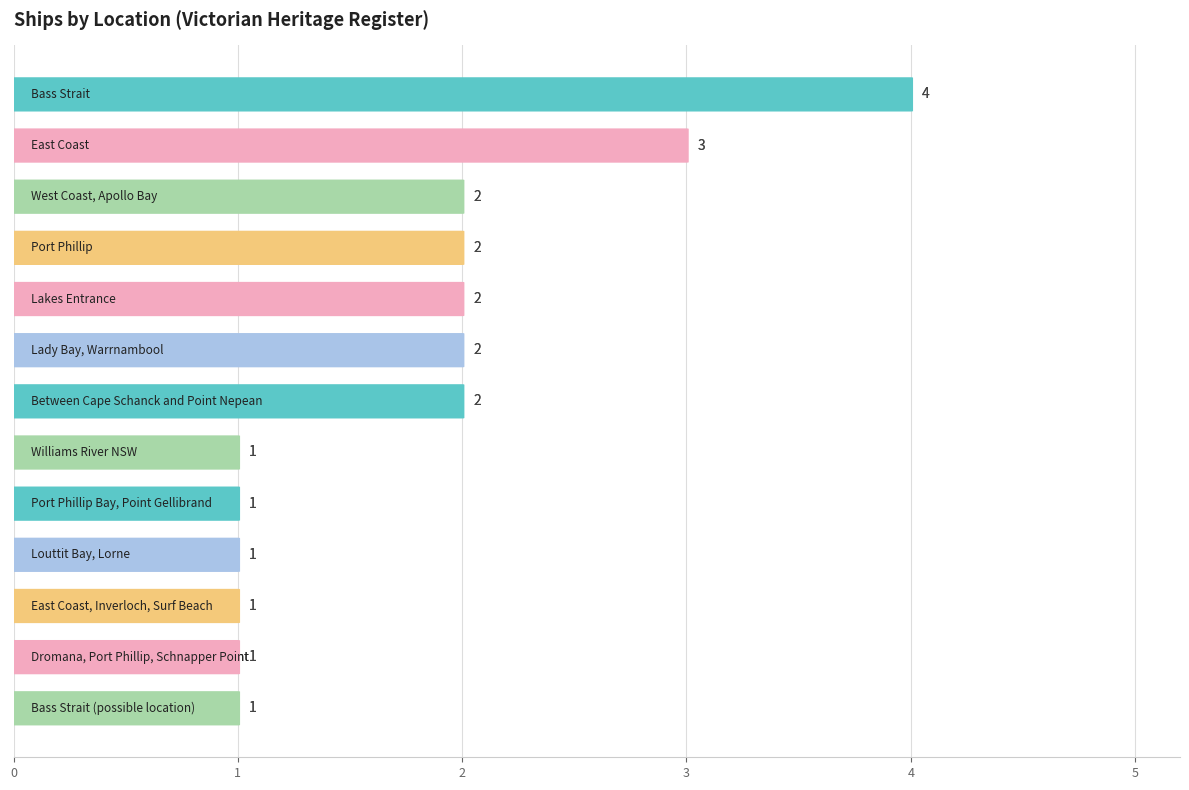

What is the value of the 2nd bar from the top?

3